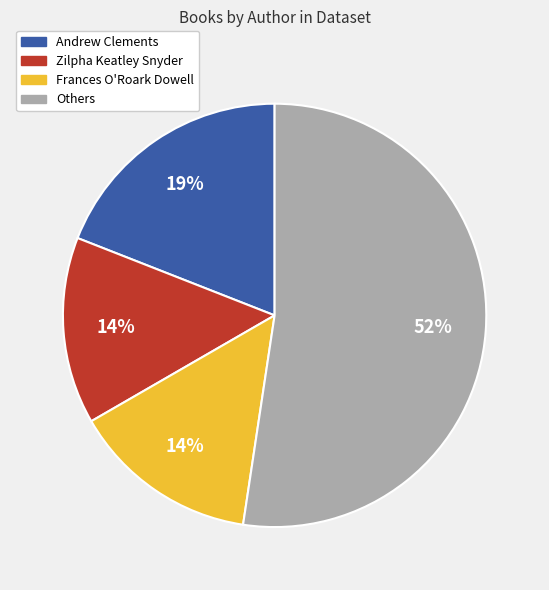

To the nearest percent, what is the average slice percentage?

25%